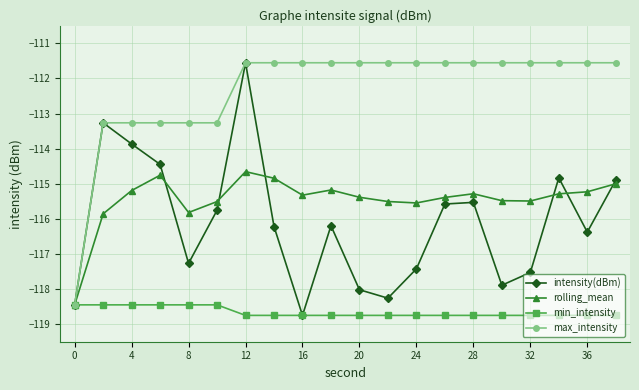

Reading left to right, what are all the values shown in this chart?

intensity(dBm): -118.4	-113.3	-113.9	-114.4	-117.3	-115.8	-111.6	-116.2	-118.7	-116.2	-118.0	-118.3	-117.4	-115.6	-115.5	-117.9	-117.5	-114.8	-116.4	-114.9
rolling_mean: -118.4	-115.9	-115.2	-114.8	-115.8	-115.5	-114.7	-114.8	-115.3	-115.2	-115.4	-115.5	-115.5	-115.4	-115.3	-115.5	-115.5	-115.3	-115.2	-115.0
min_intensity: -118.4	-118.4	-118.4	-118.4	-118.4	-118.4	-118.7	-118.7	-118.7	-118.7	-118.7	-118.7	-118.7	-118.7	-118.7	-118.7	-118.7	-118.7	-118.7	-118.7
max_intensity: -118.4	-113.3	-113.3	-113.3	-113.3	-113.3	-111.6	-111.6	-111.6	-111.6	-111.6	-111.6	-111.6	-111.6	-111.6	-111.6	-111.6	-111.6	-111.6	-111.6